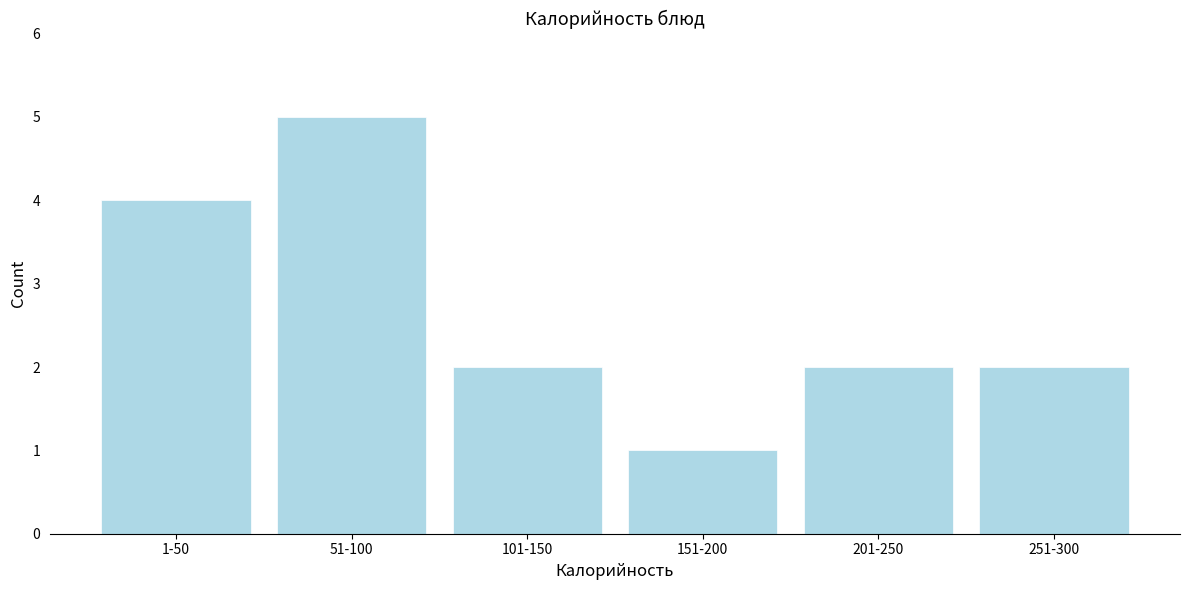

Reading right to left, extract all data points from this chart.

2	2	1	2	5	4